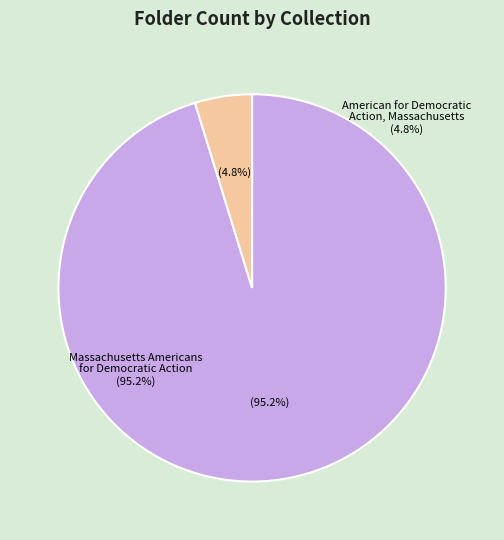

What percentage is NOT represented by American for Democratic Action, Massachusetts (A-68)?

95.2%